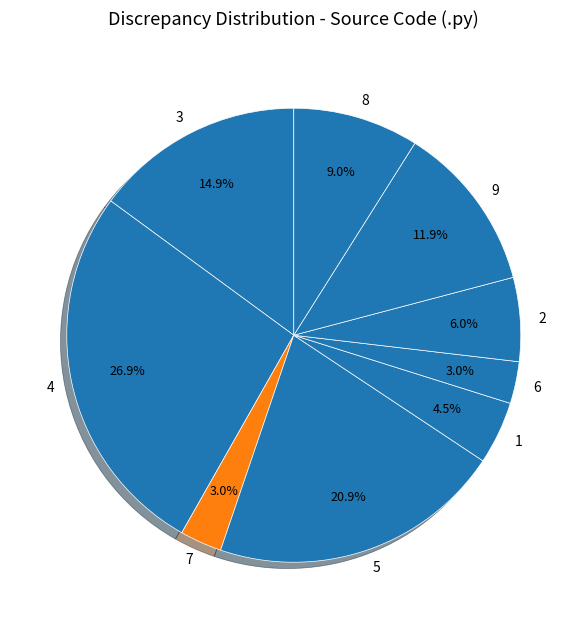

What portion of the pie excludes 7?

97.0%